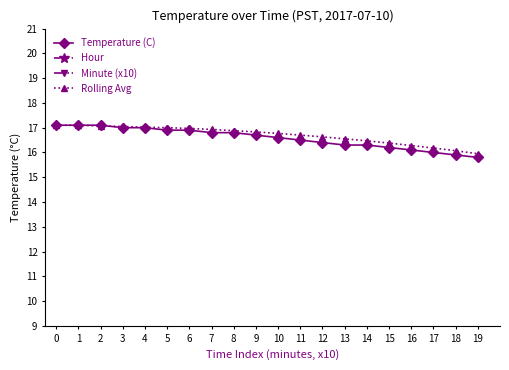

What is the average value of the Minute (x10) series?

0.9